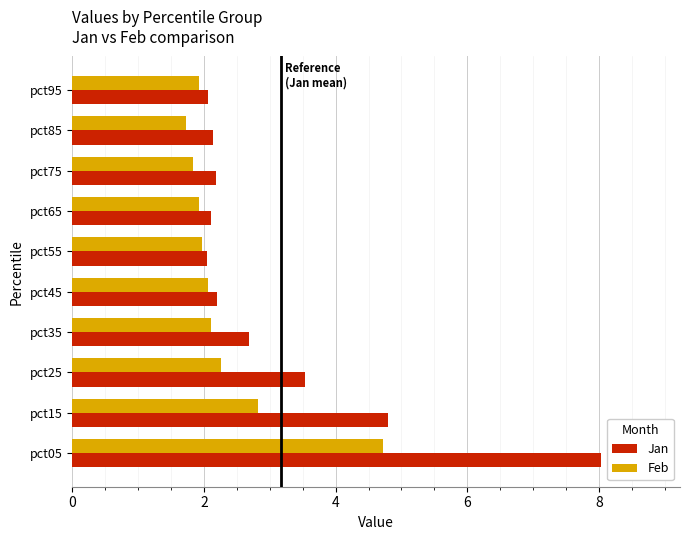

The value of Feb at pct65 is 3.3. True or false?

False